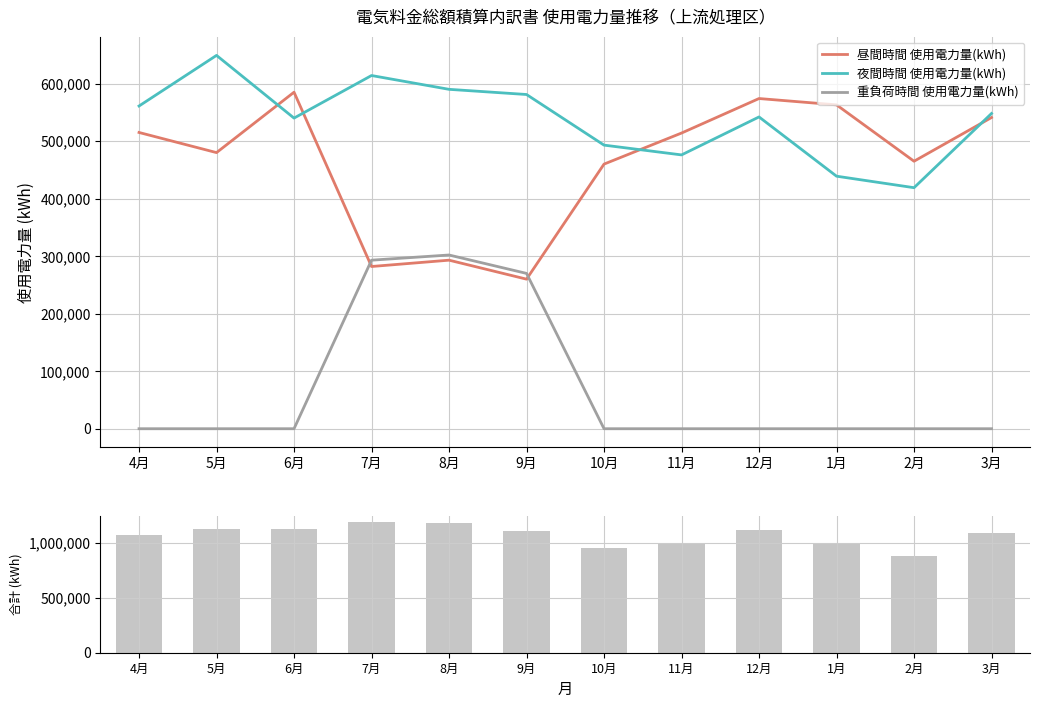

What are all the series names shown in the legend?

昼間時間 使用電力量(kWh), 夜間時間 使用電力量(kWh), 重負荷時間 使用電力量(kWh), 合計使用電力量